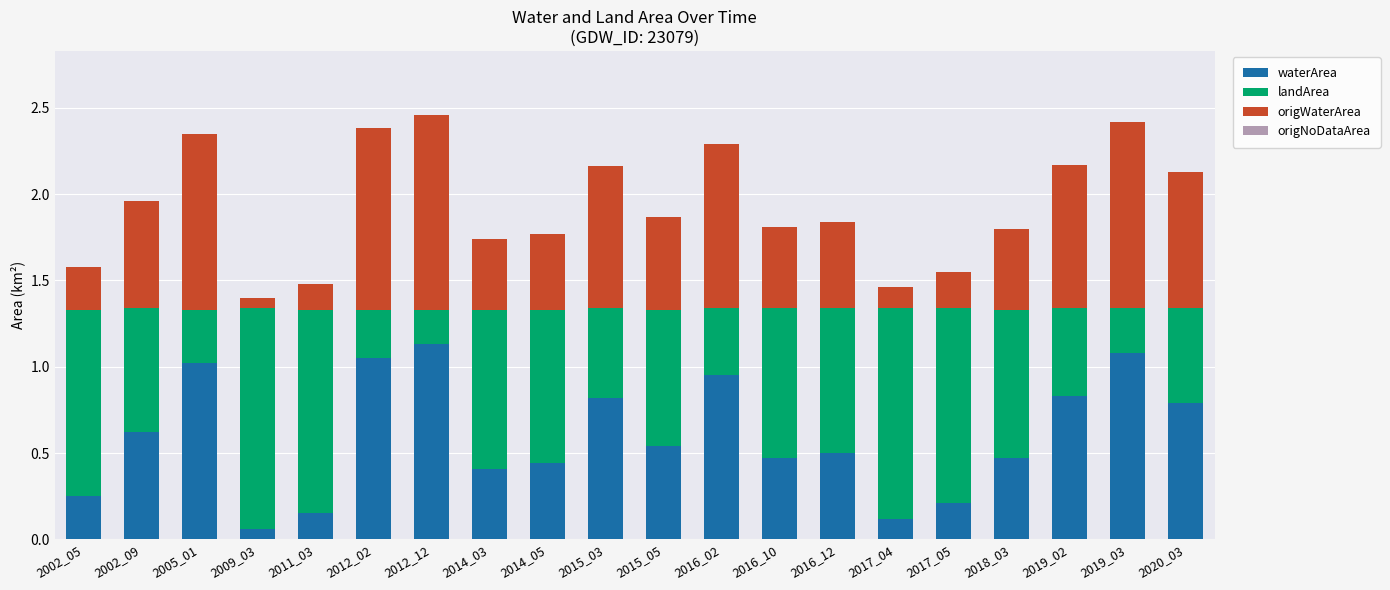

Does the chart contain any negative values?

No